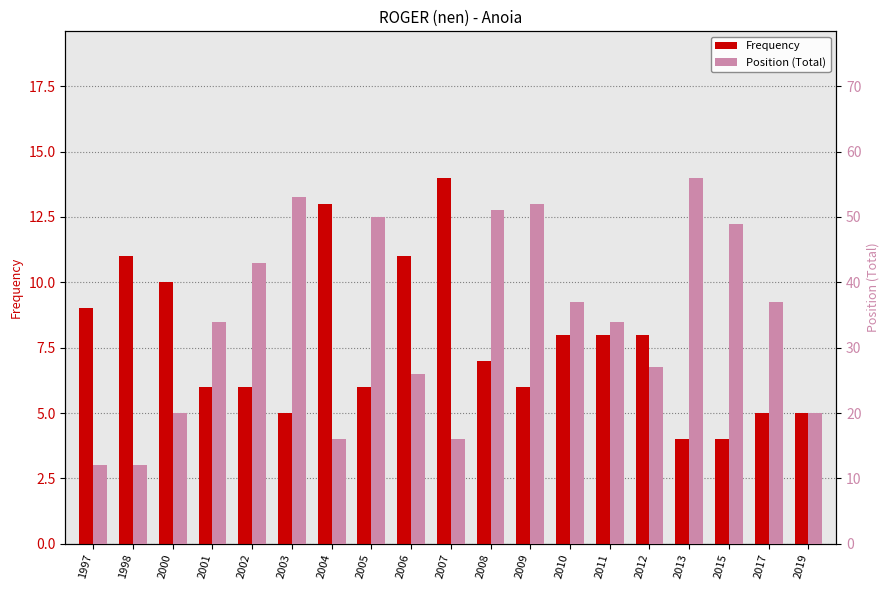

How many series are shown in this chart?

2